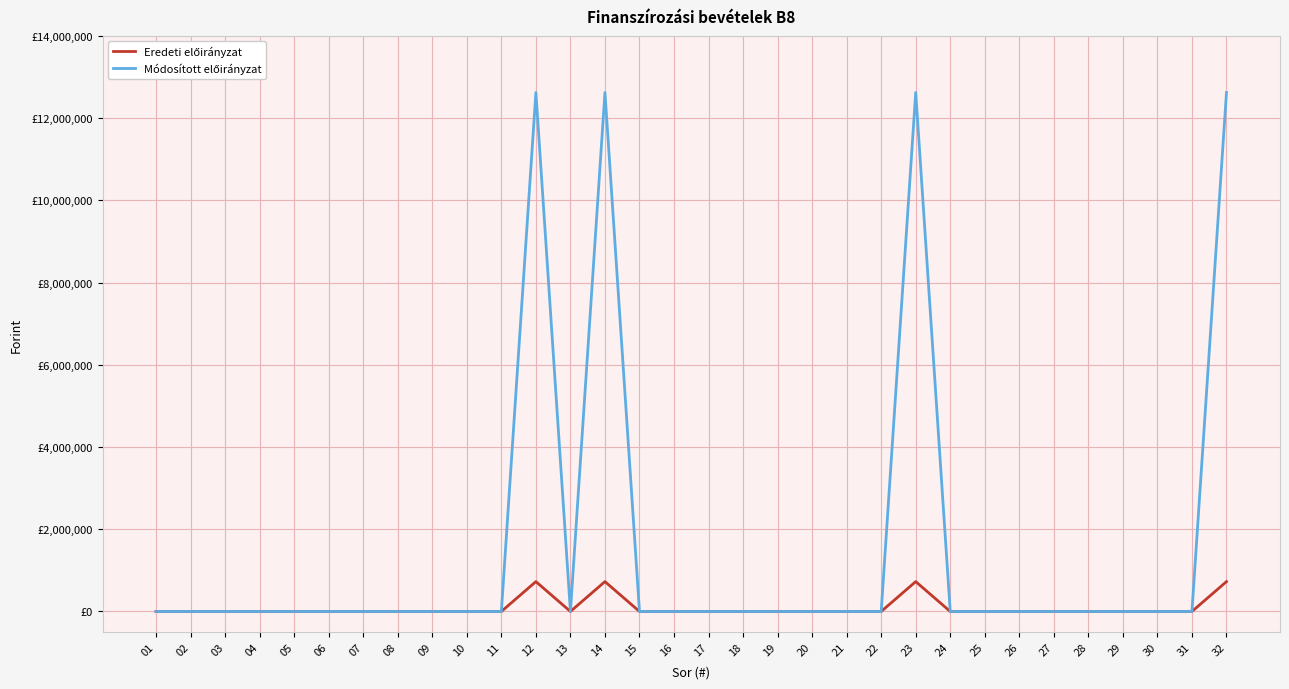

List the series in order of their peak value, highest first.

Módosított előirányzat, Eredeti előirányzat